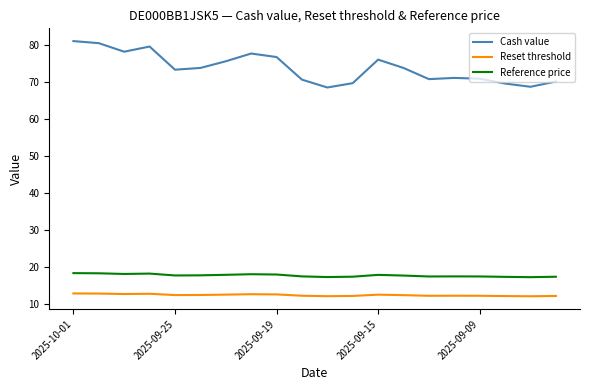

Which series has the largest total across all categories?

Cash value